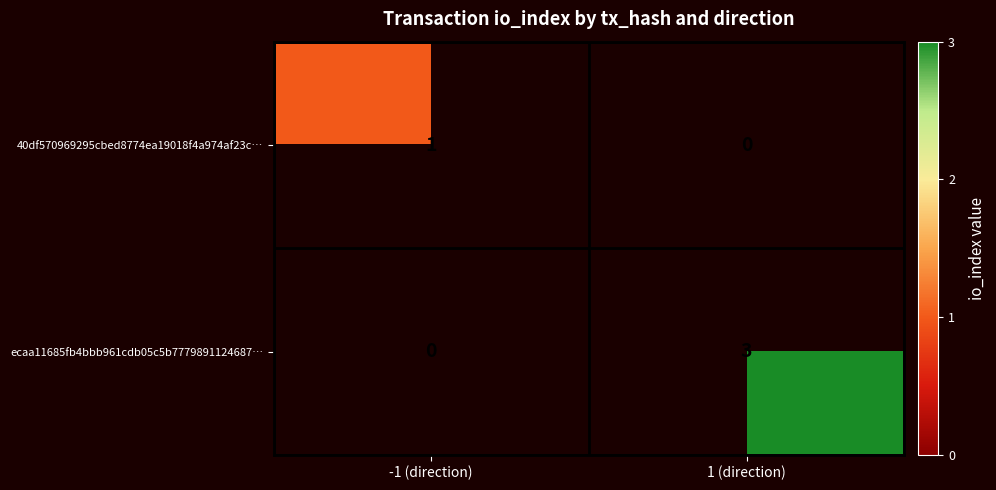

How many series are shown in this chart?

2